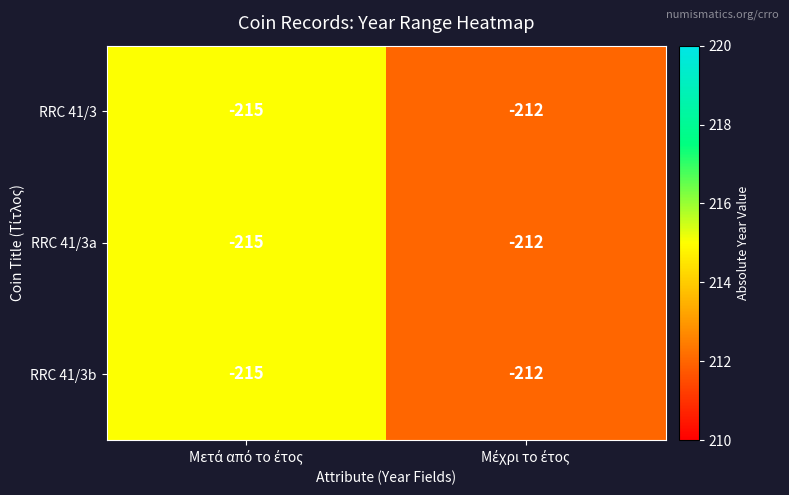

What is the greatest value displayed?

-212